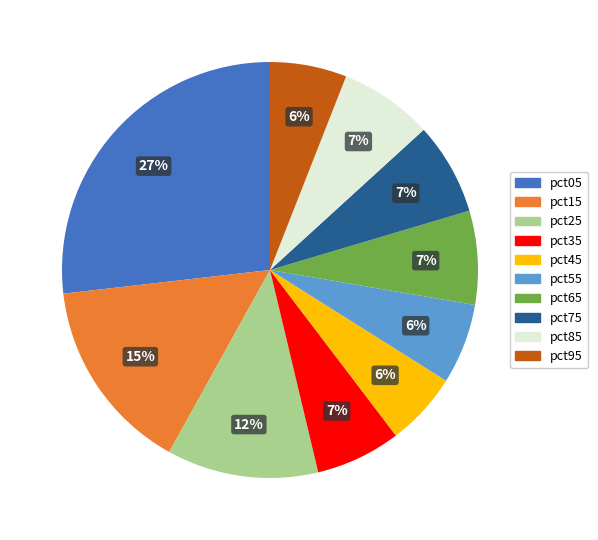

What percentage is the pct85 slice, to the nearest percent?

7%